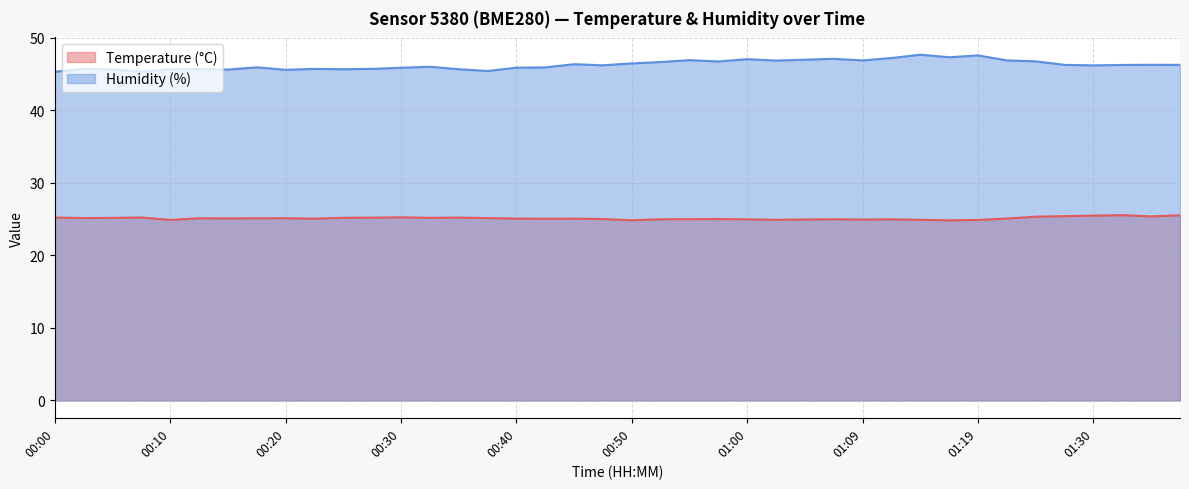

At which label does Temperature (°C) reach its minimum?

01:17